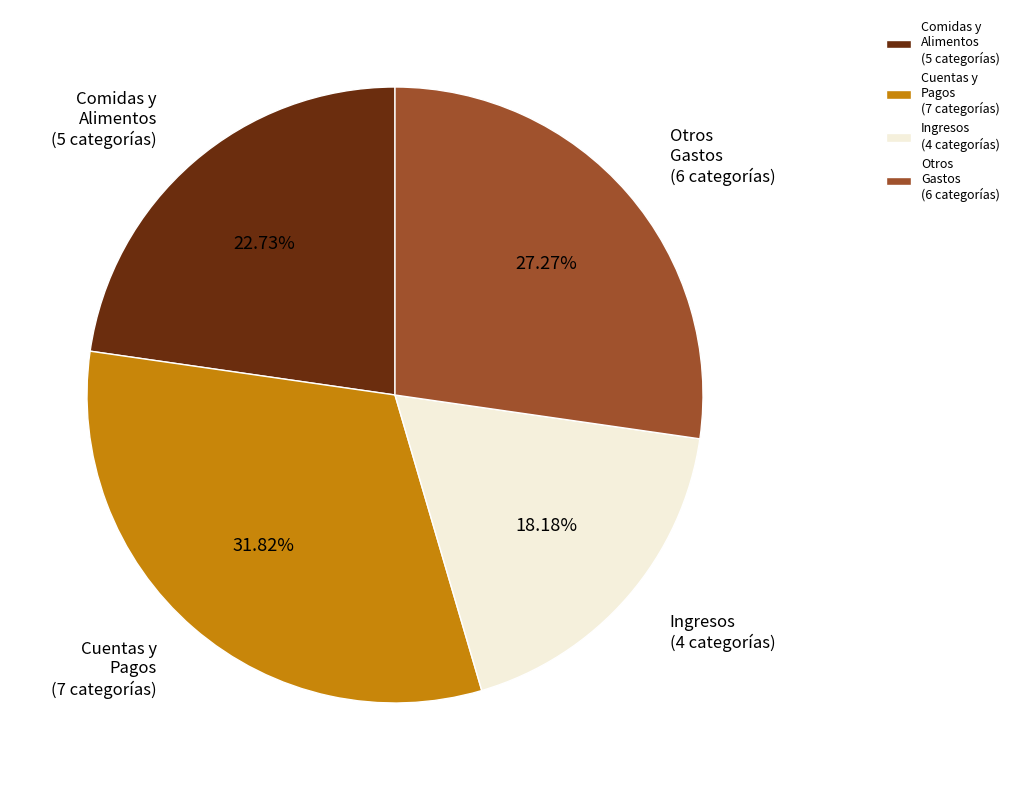

Which slice is the largest?

Cuentas y Pagos (7 categorías)